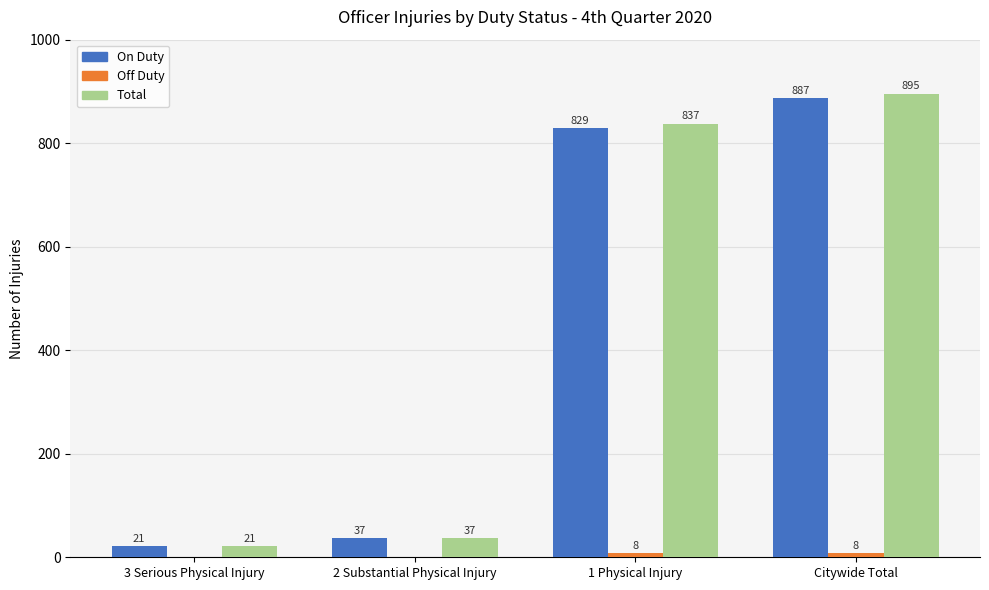

How many groups of bars are there?

4